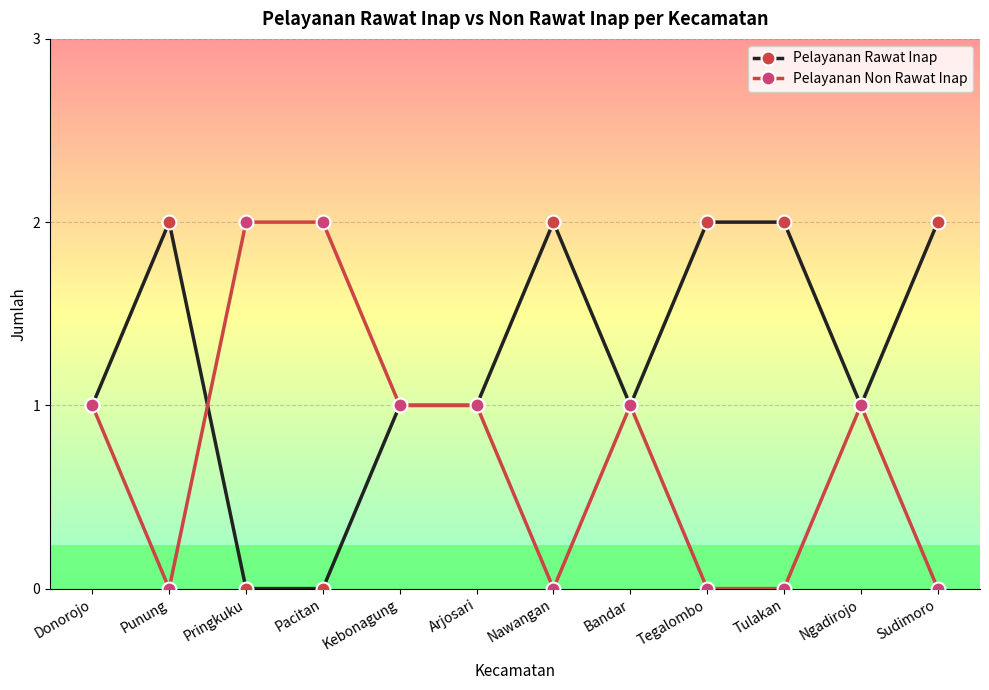

List the series in order of their overall mean, lowest first.

Pelayanan Non Rawat Inap, Pelayanan Rawat Inap